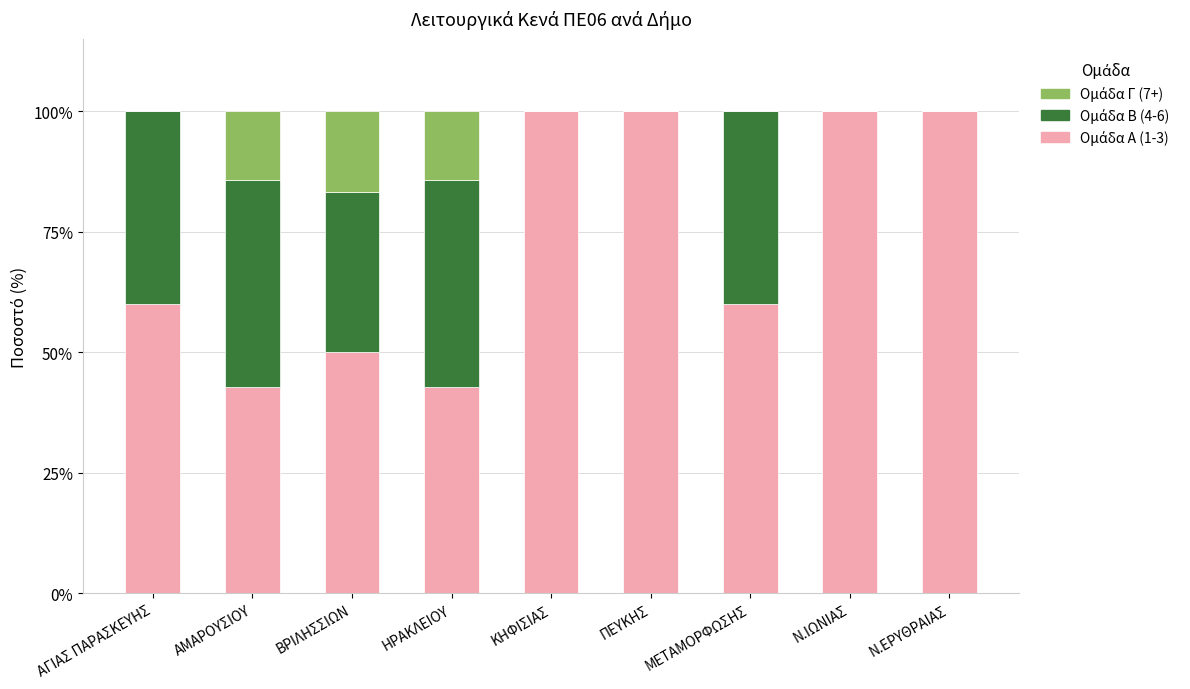

What is the total value across all series at ΑΜΑΡΟΥΣΙΟΥ?

100.0